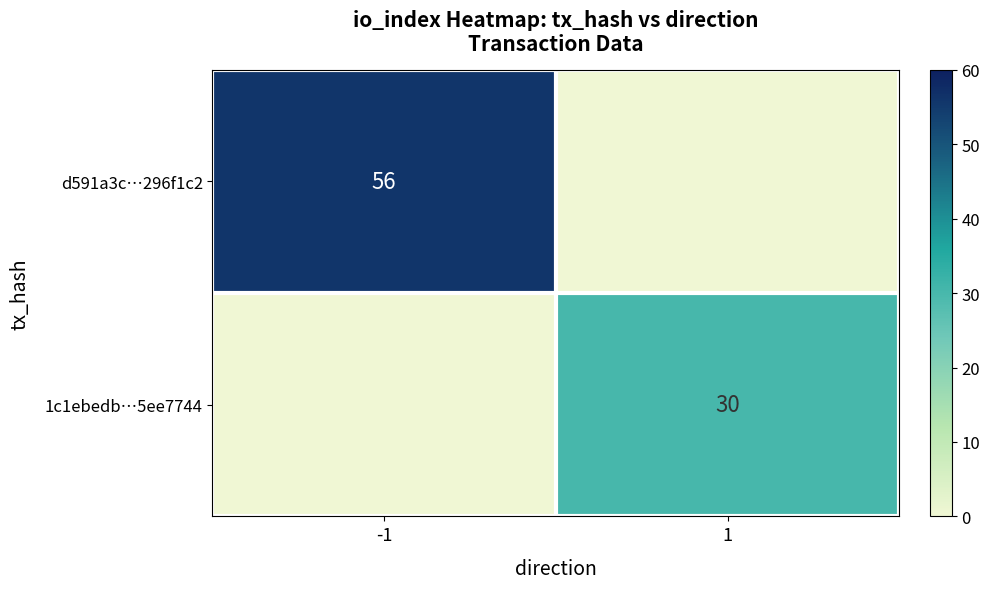

At how many categories does at least one series exceed 37?

1